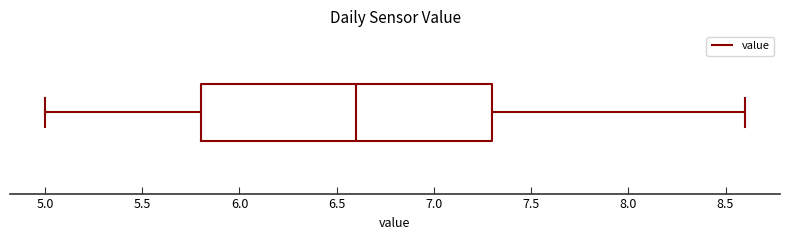

Transcribe this box plot: give where the median line is, the range the box spans, and where the two whiskers end, as read against the x-axis. The values are not printed on the chart, so give them approximately, as read against the axis.

median 6.6, box 5.8 to 7.3, whiskers 5.0 to 8.6